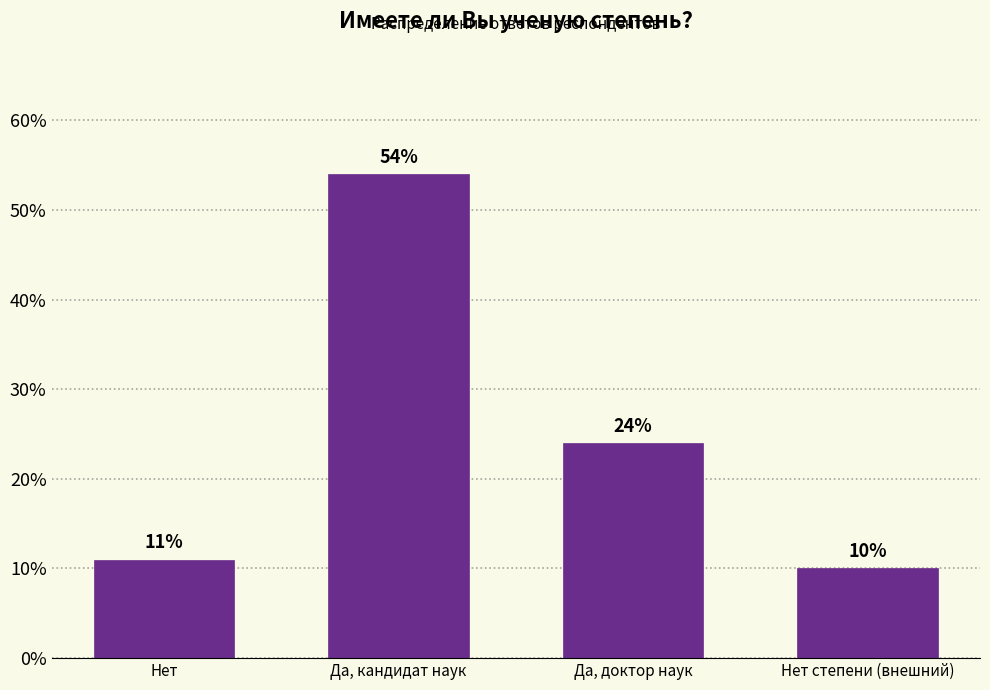

What value does the data have at Да, кандидат наук?

54